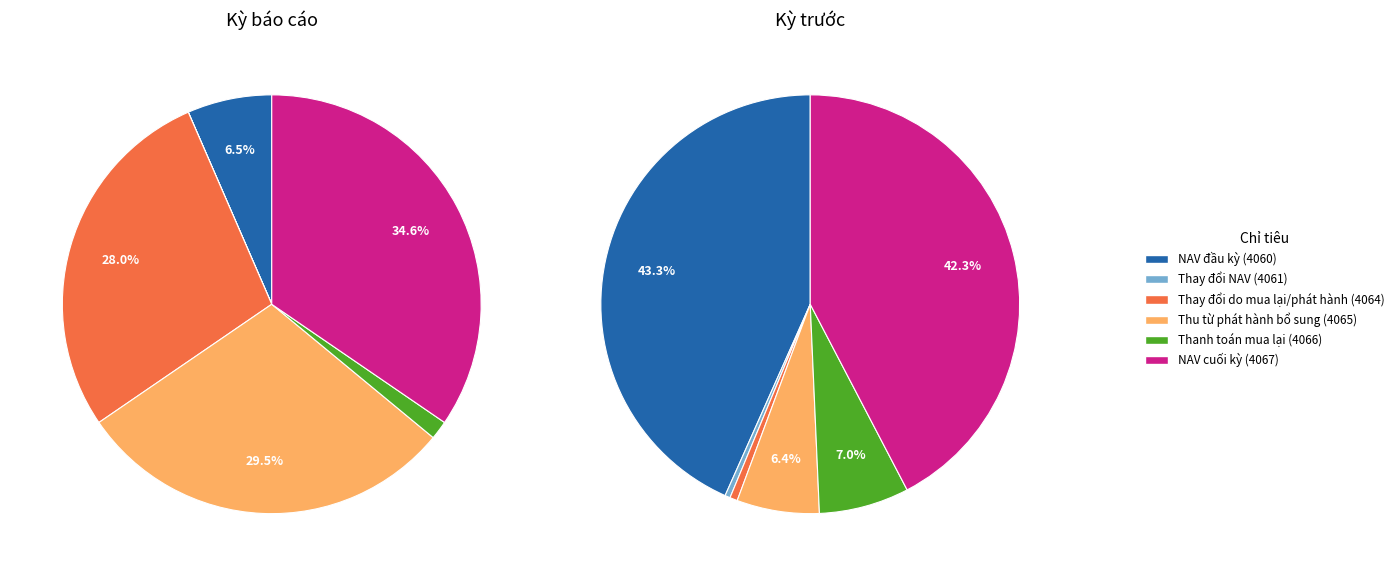

To the nearest percent, what portion does Thanh toán mua lại (4066) represent?

7%